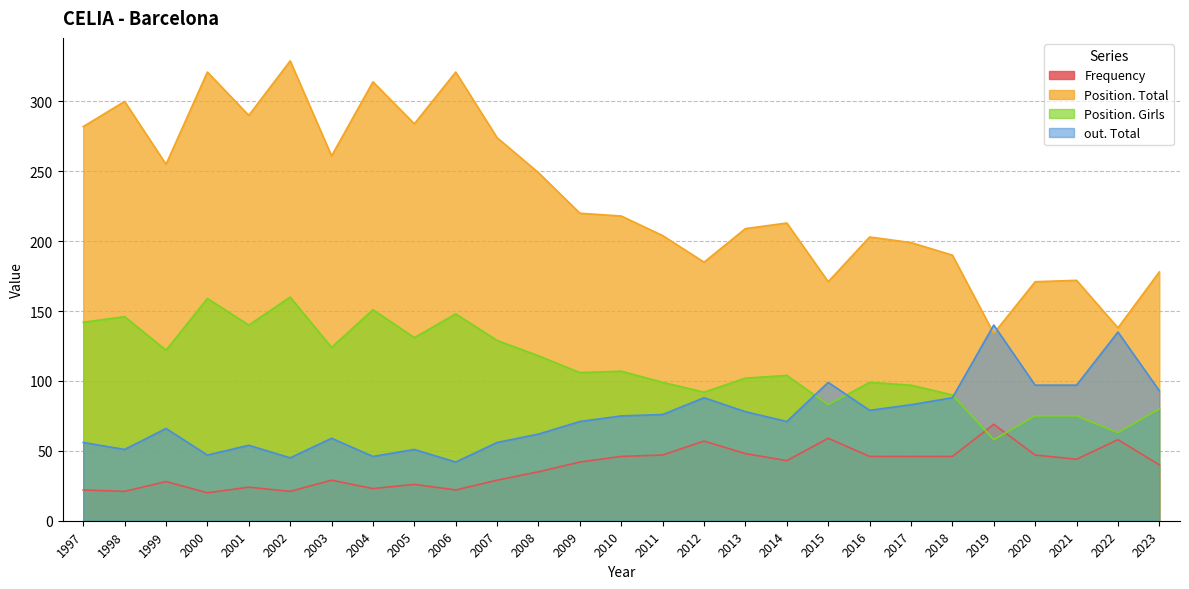

Rank the series by their average value, from highest to lowest.

Position. Total, Position. Girls, out. Total, Frequency